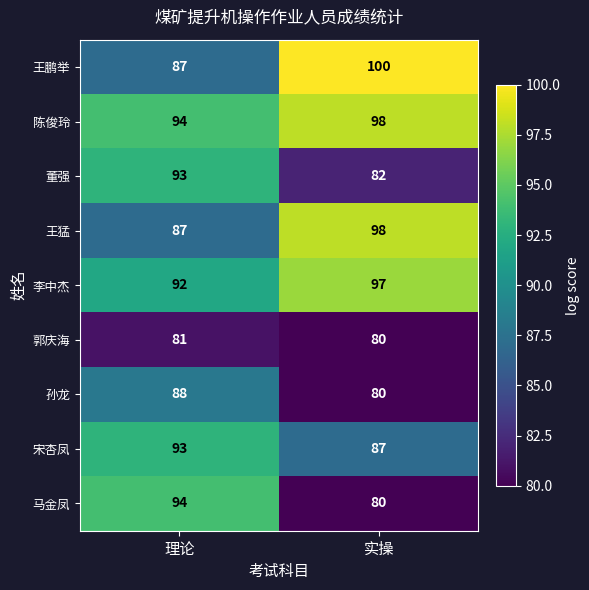

Which category has the lowest value across all series?

实操